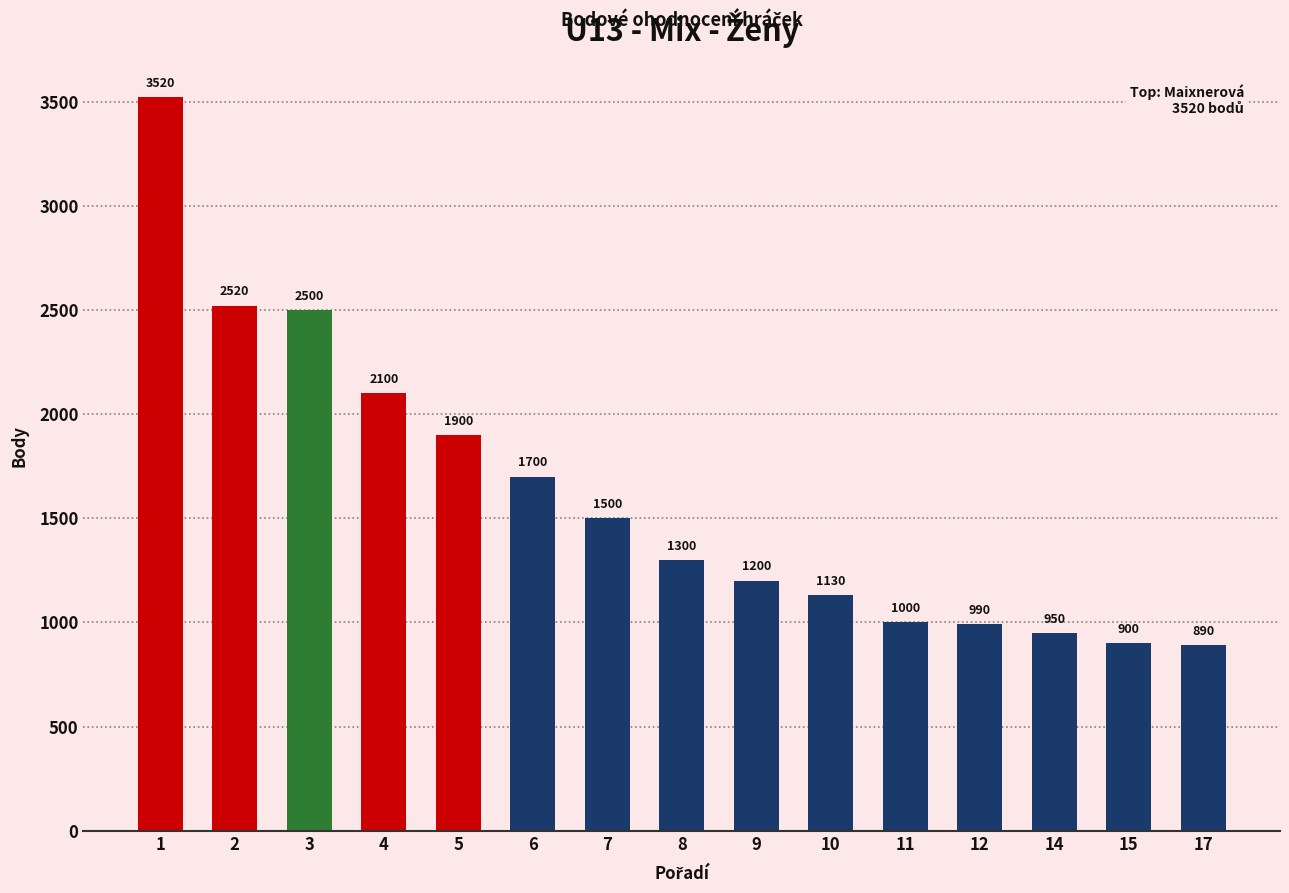

At which label is the value closest to 2205?

4